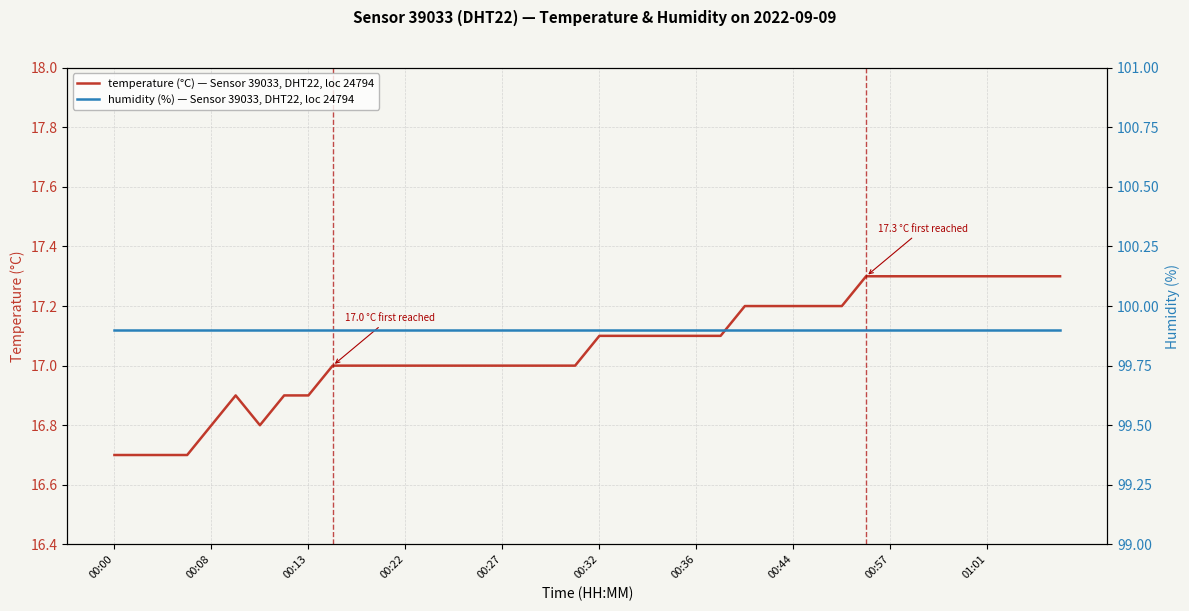

Does the chart have visible grid lines?

Yes